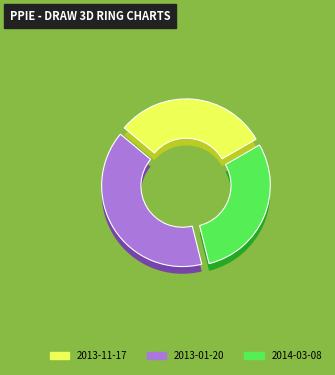

What is the smallest slice in the pie chart?

2014-03-08